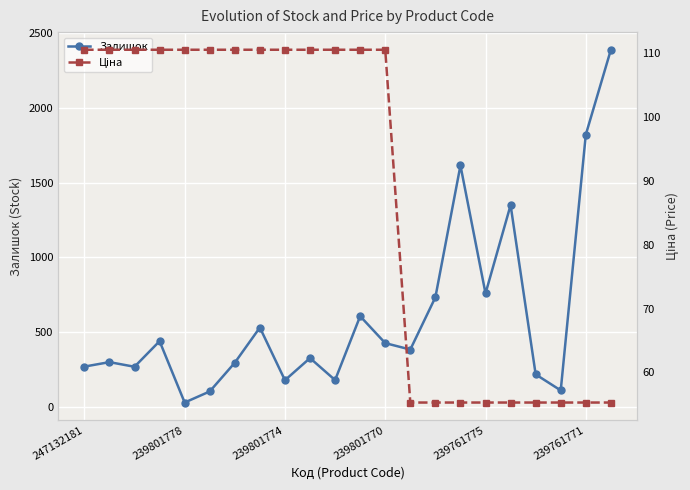

What are all the series names shown in the legend?

Залишок, Ціна